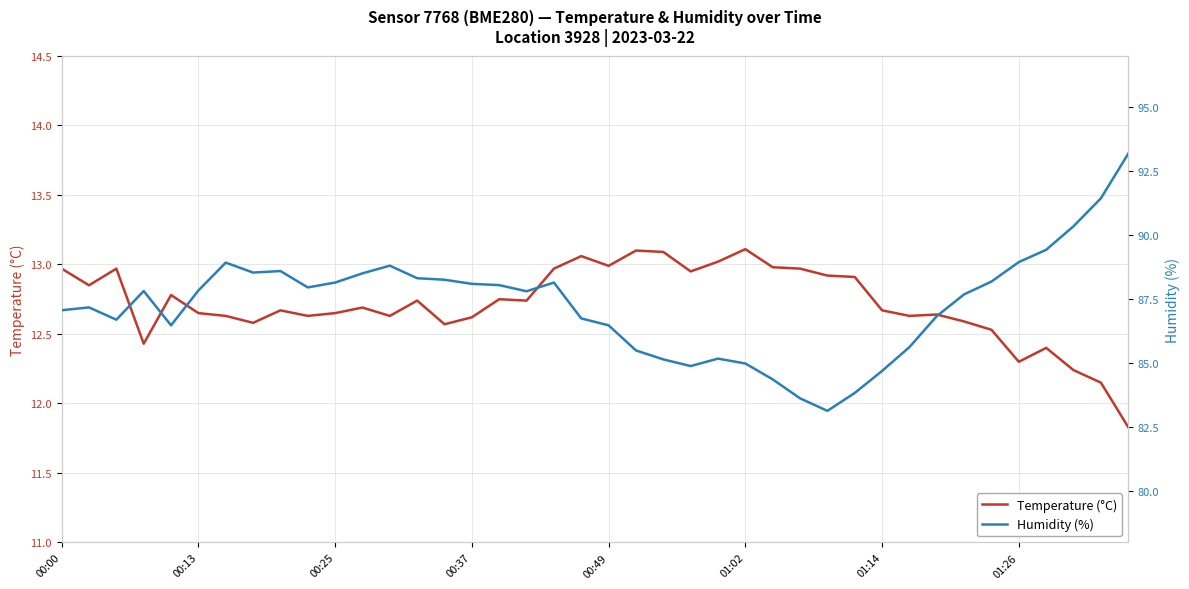

Where does the Humidity (%) series first go above 87?

00:00